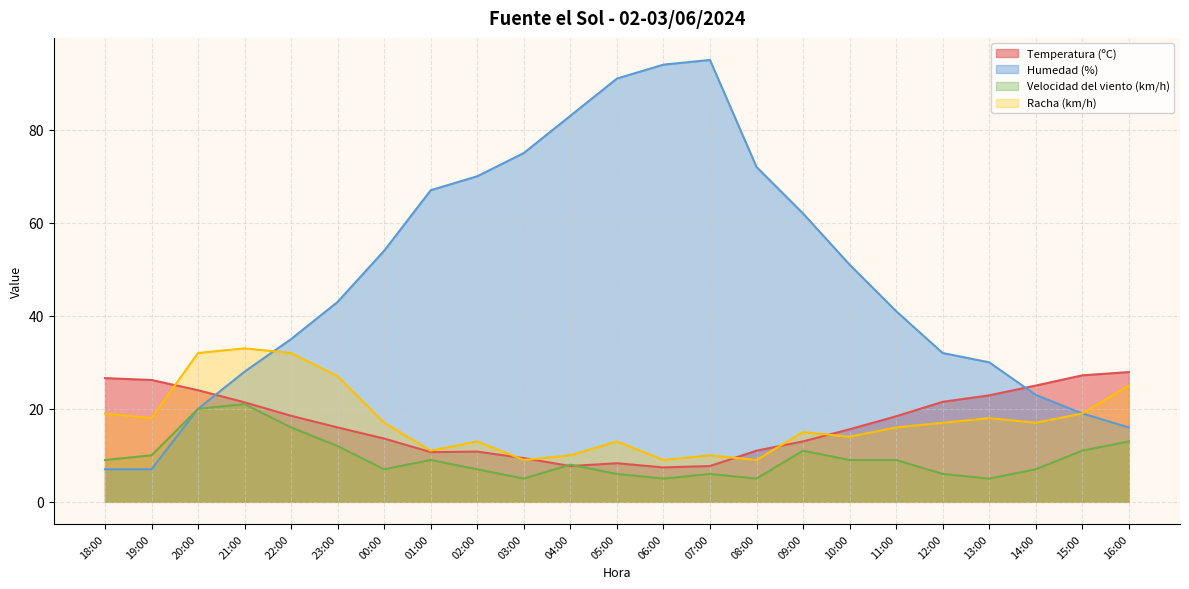

Is it true that Temperatura (ºC) equals 18.4 at 11:00?

True